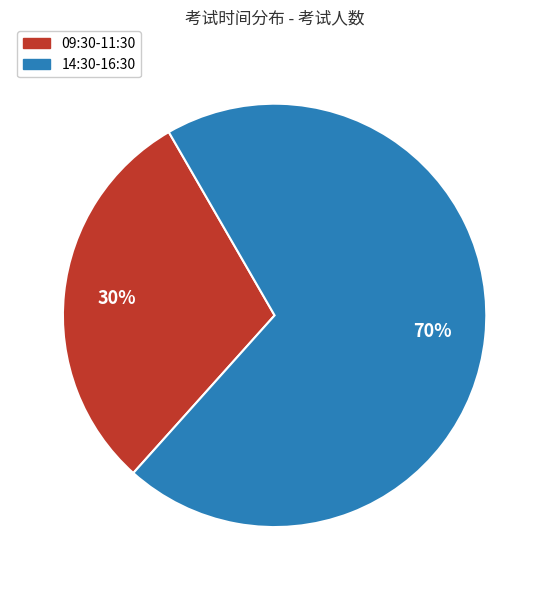

Is there a majority slice in this chart?

Yes